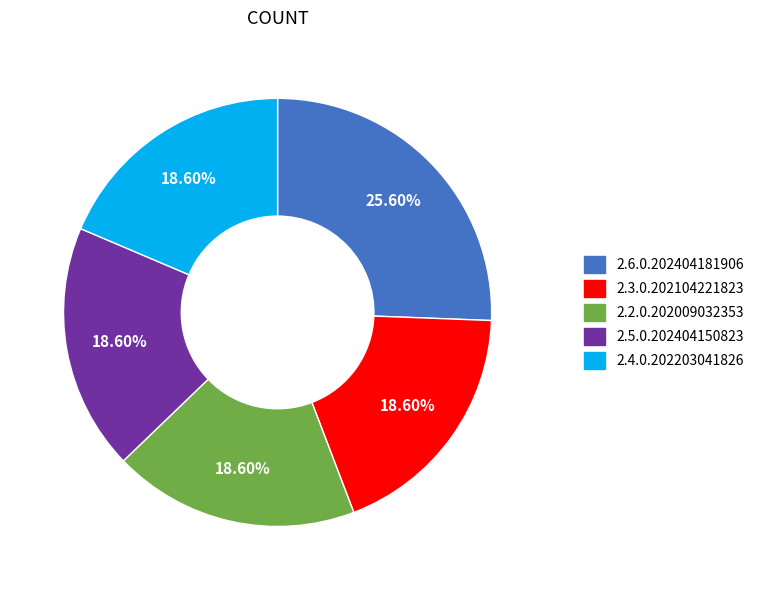

True or false: 2.5.0.202404150823 accounts for 26% of the total.

False